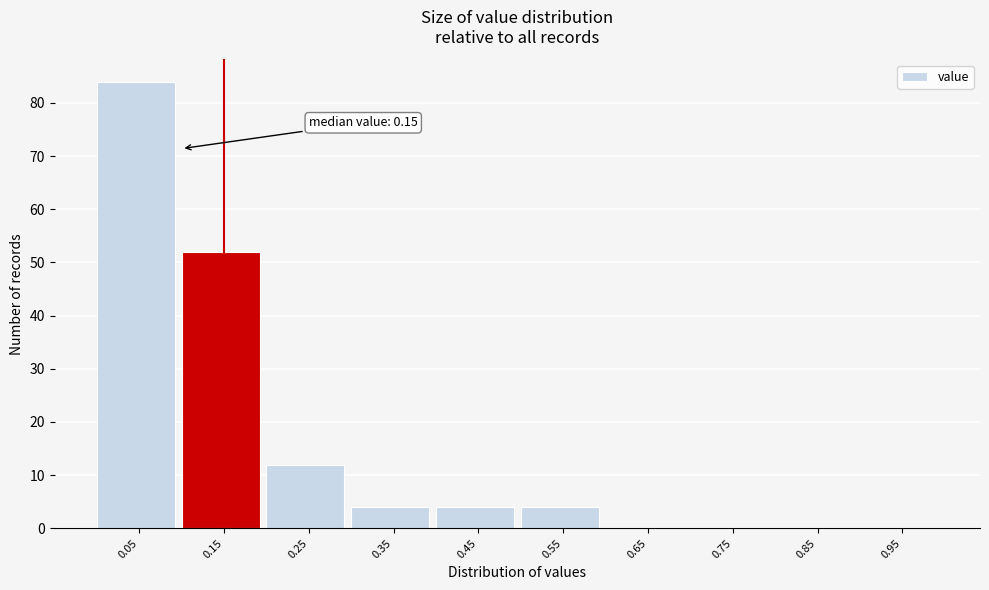

Reading right to left, list all the values displayed in this chart.

0.95=0	0.85=0	0.75=0	0.65=0	0.55=4	0.45=4	0.35=4	0.25=12	0.15=52	0.05=84